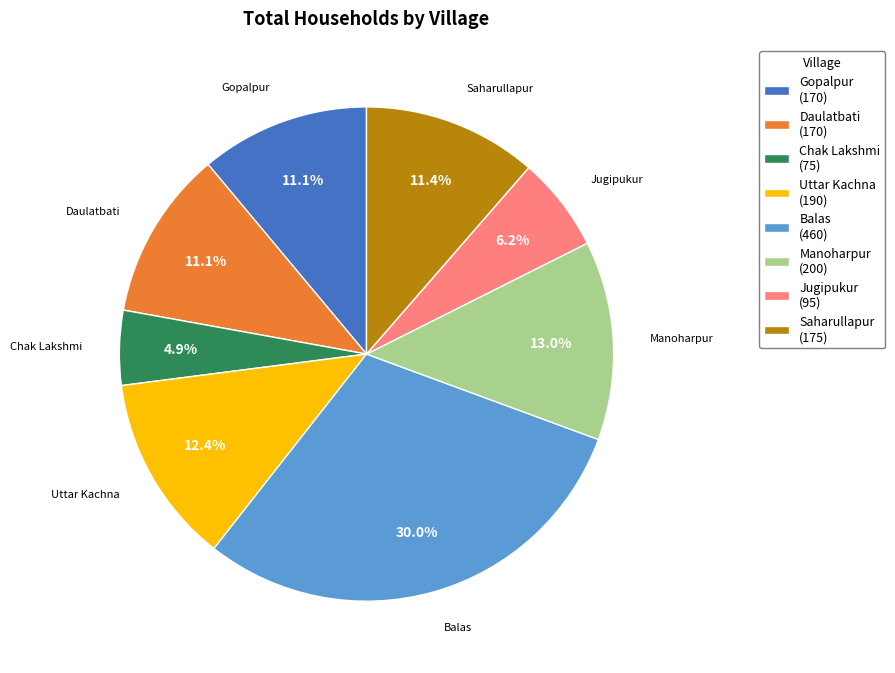

Is the sum of Chak Lakshmi and Balas greater than half?

No